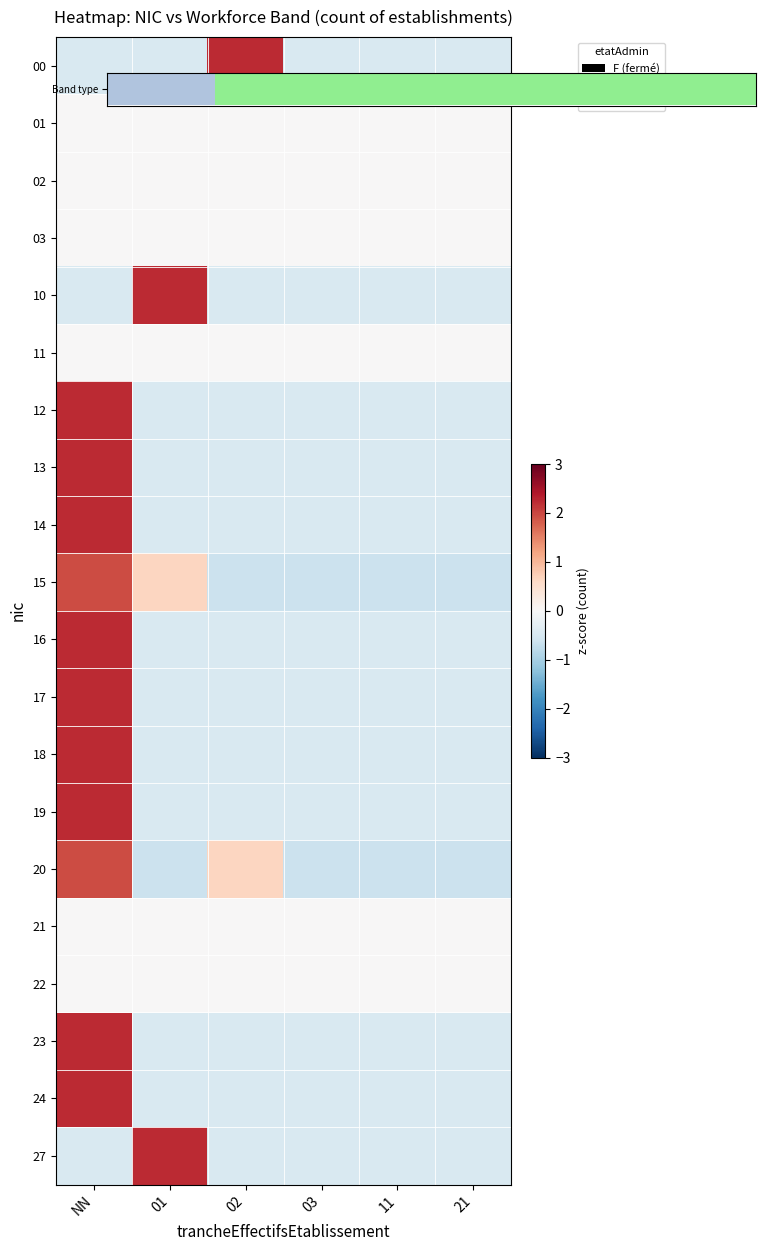

How many data points does each series have?

6